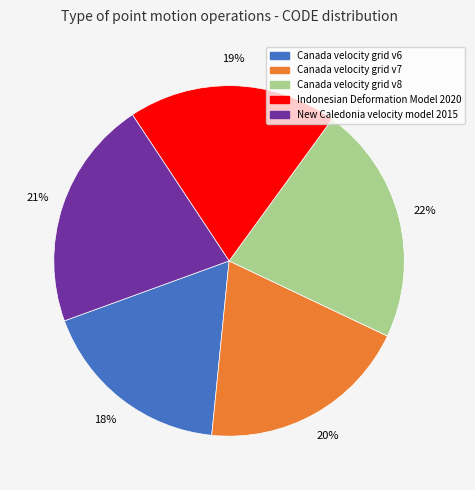

Count the number of slices in the pie.

5